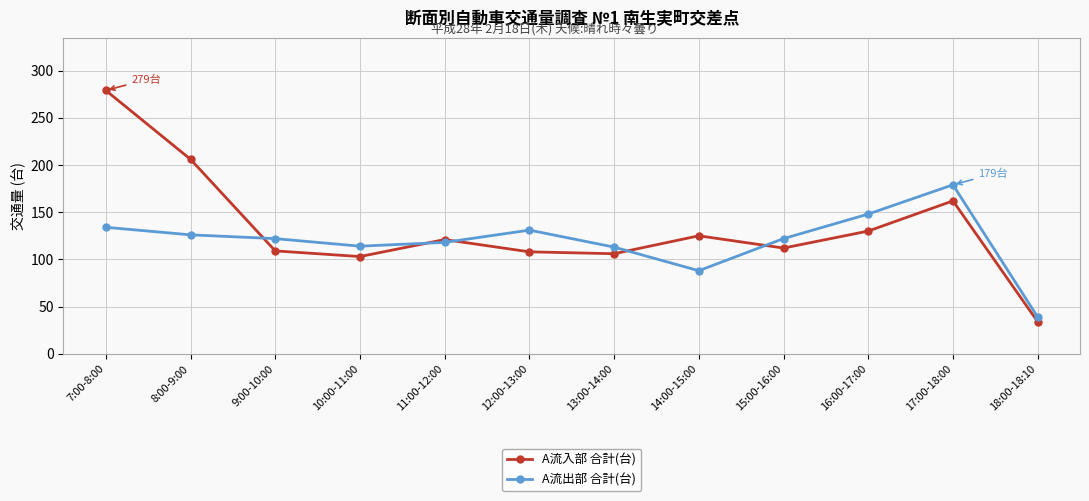

What is the label of the 9th point from the left?

15:00-16:00